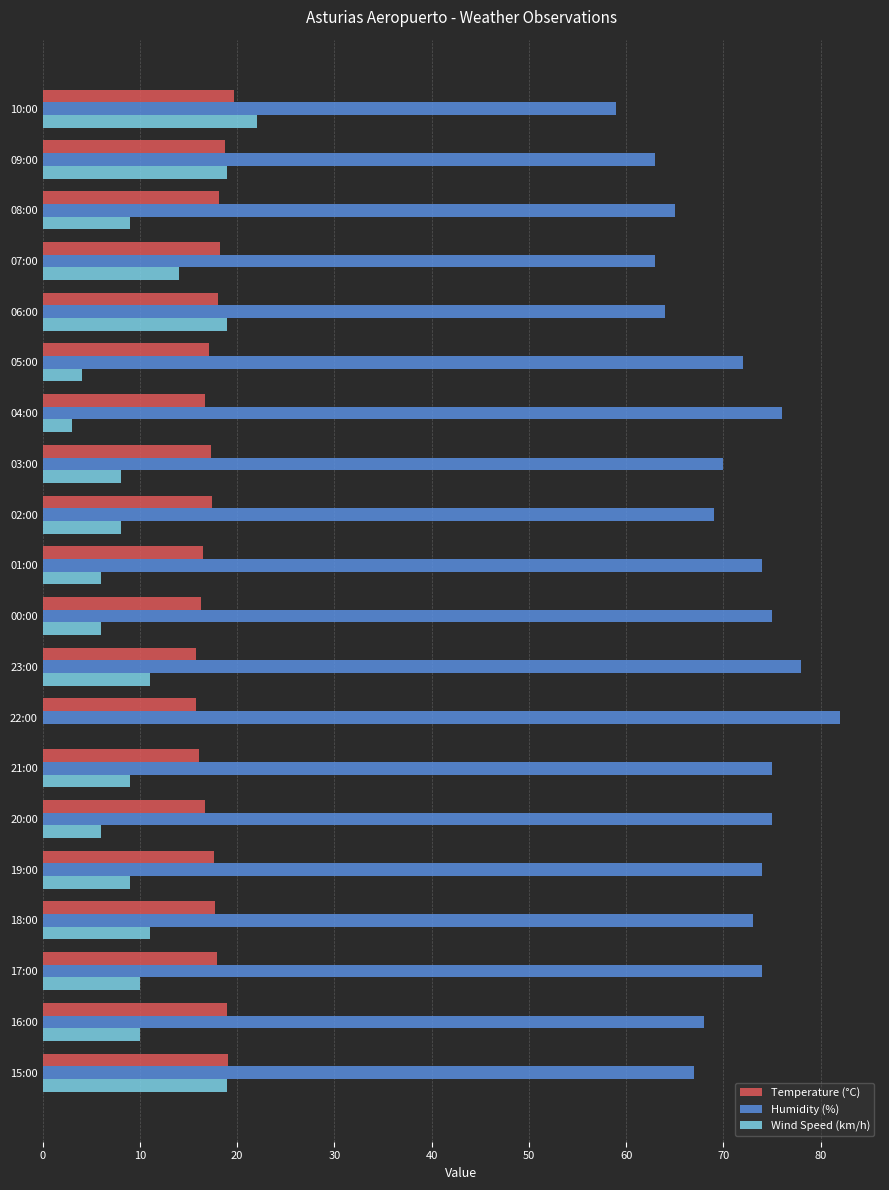

The value of Temperature (°C) at 06:00 is 5.5. True or false?

False